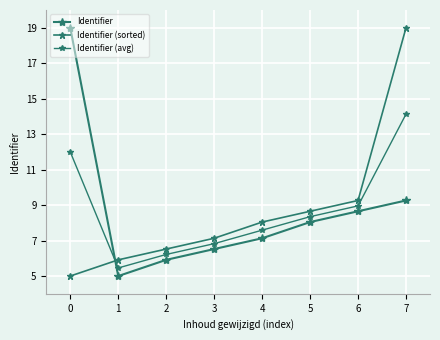

What is the sum of all Identifier values?

69.5